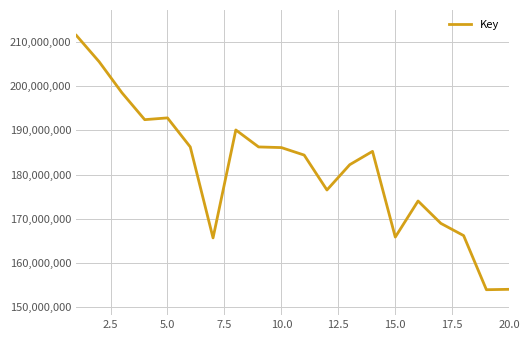

What is the maximum value shown in the chart?

211509929